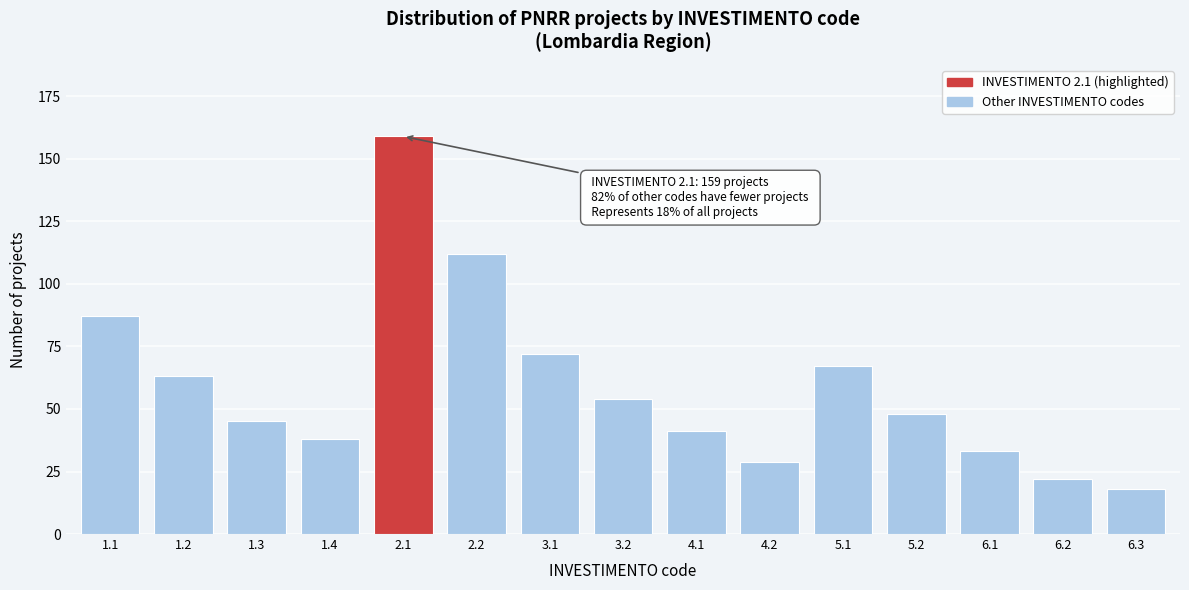

Reading right to left, what are all the values shown in this chart?

6.3=18	6.2=22	6.1=33	5.2=48	5.1=67	4.2=29	4.1=41	3.2=54	3.1=72	2.2=112	2.1=159	1.4=38	1.3=45	1.2=63	1.1=87